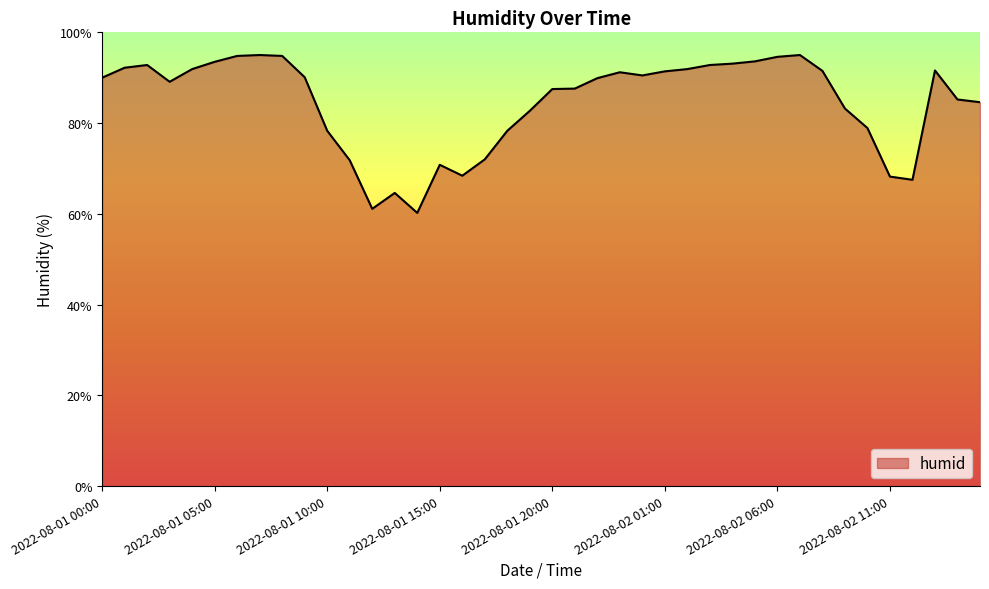

What is the smallest value displayed?

60.2